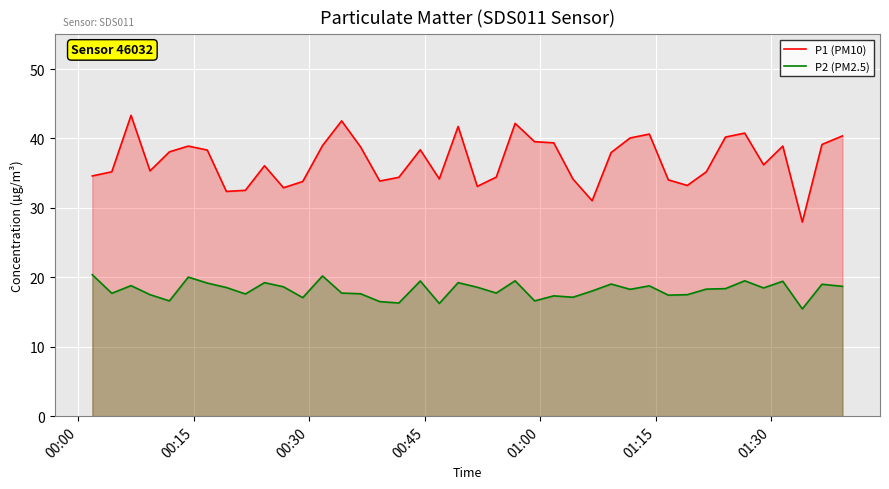

True or false: P2 (PM2.5) and P1 (PM10) cross at least once.

False